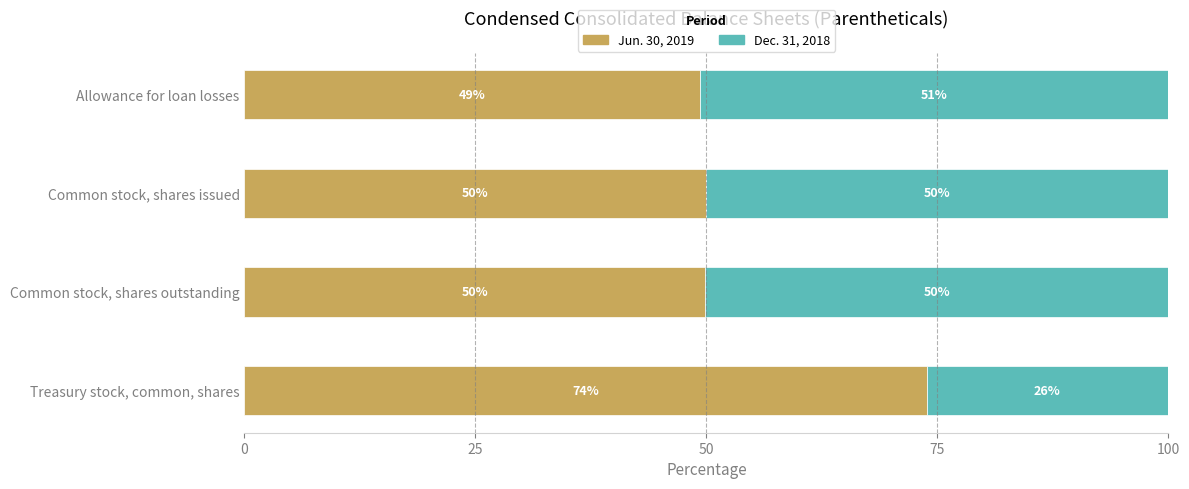

What is the sum of all Jun. 30, 2019 values?

223.0